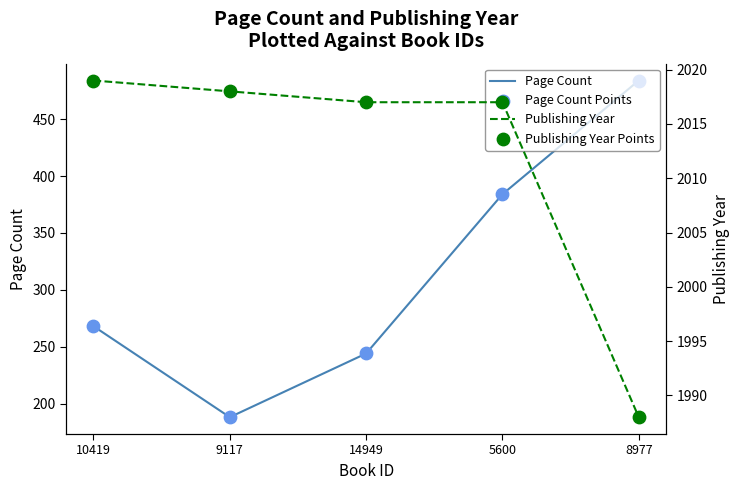

Which series has the largest Y range (max minus min)?

Page Count